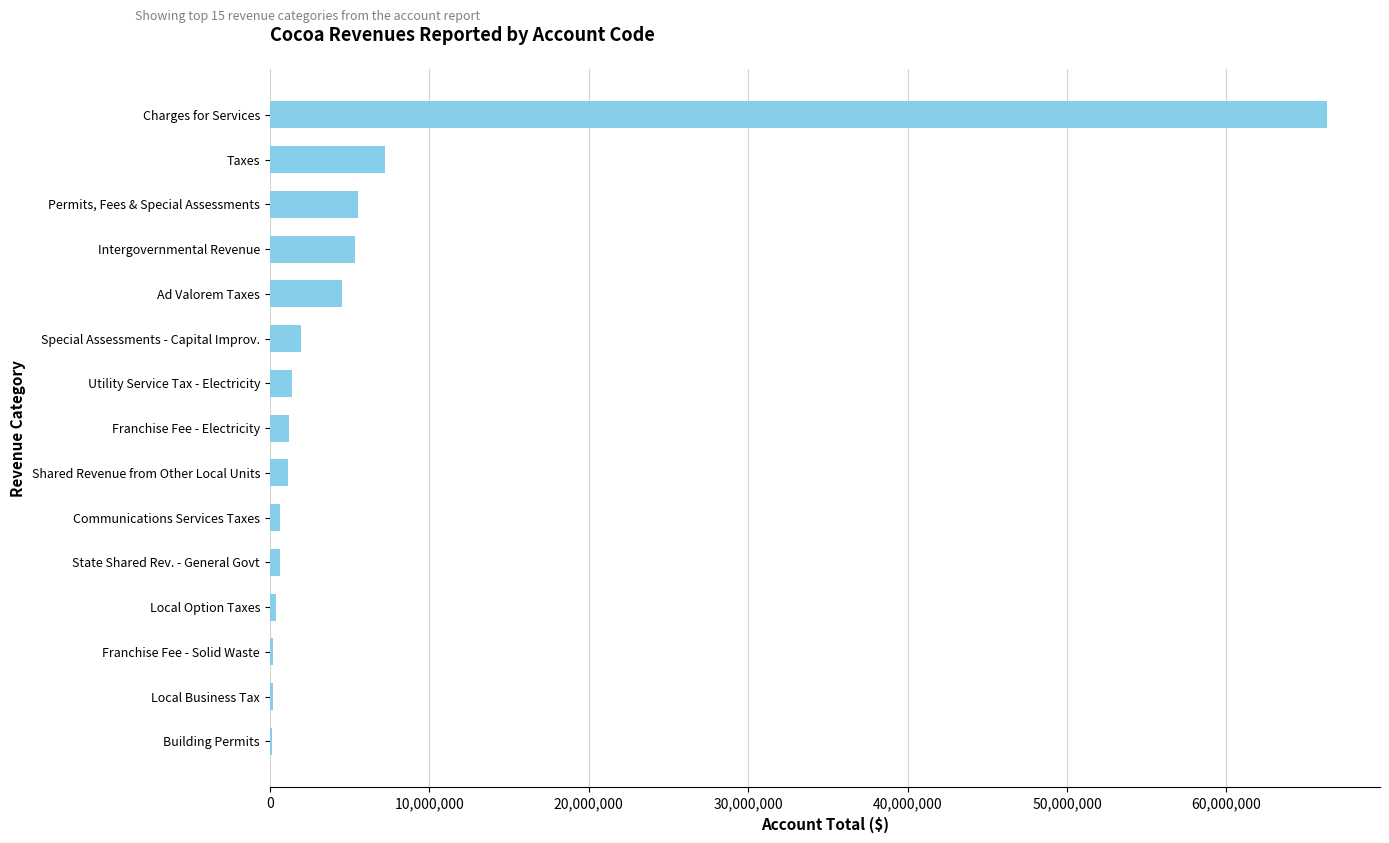

Where is the data nearest to the value 33240597?

Taxes